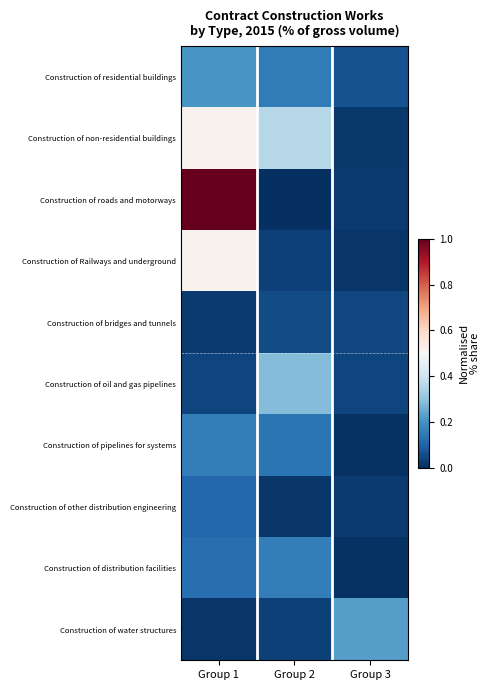

What is the total value across all series at Group 1?

2.7